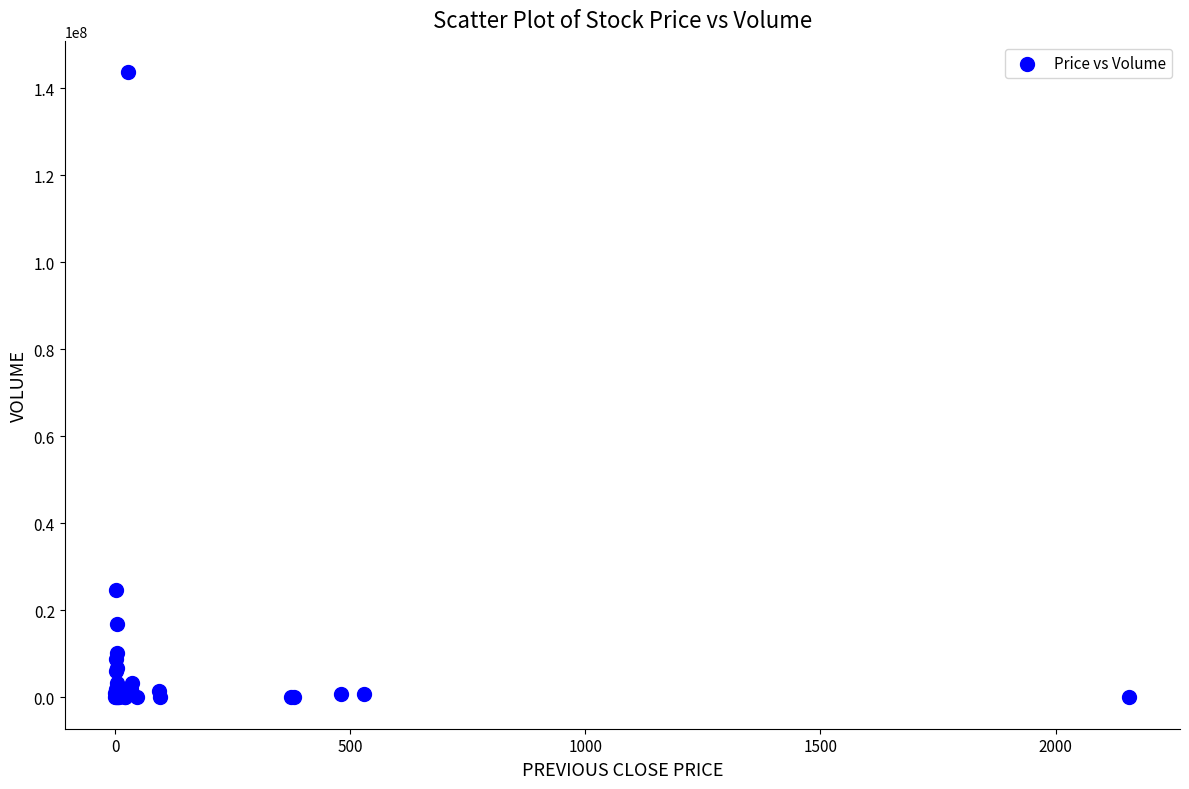

What Y value in the scatter plot is closest to 71823652?

24614068